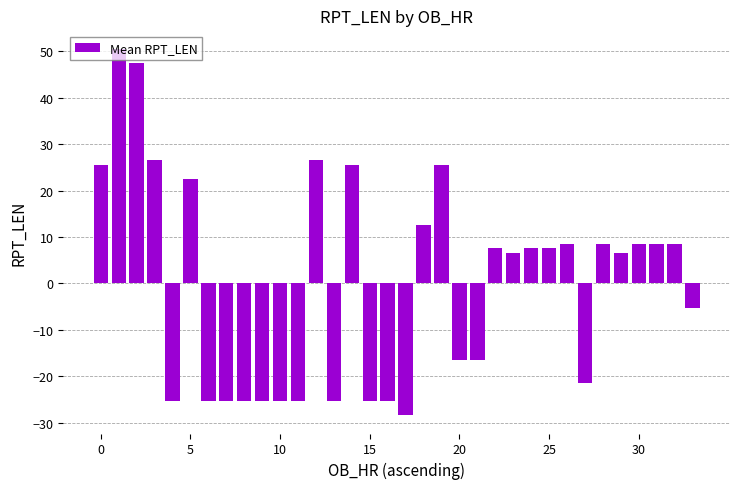

What is the minimum value shown in the chart?

-28.4